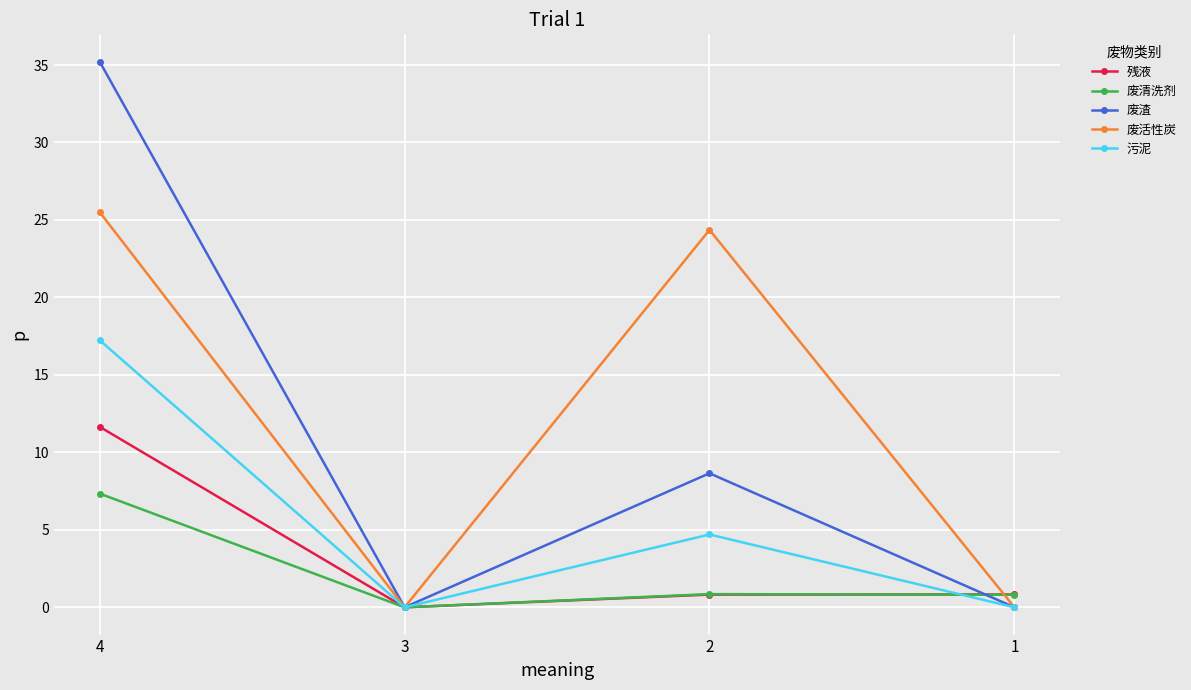

What is the value of the 残液 point at the 4th from the left?

0.8